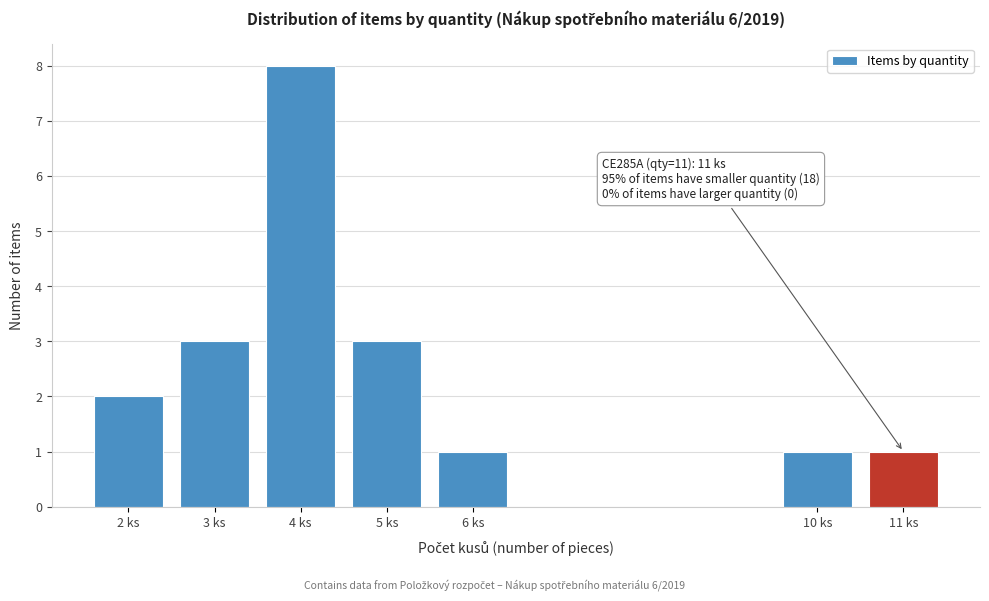

Reading left to right, transcribe all the data shown in this chart.

2 ks=2	3 ks=3	4 ks=8	5 ks=3	6 ks=1	10 ks=1	11 ks=1